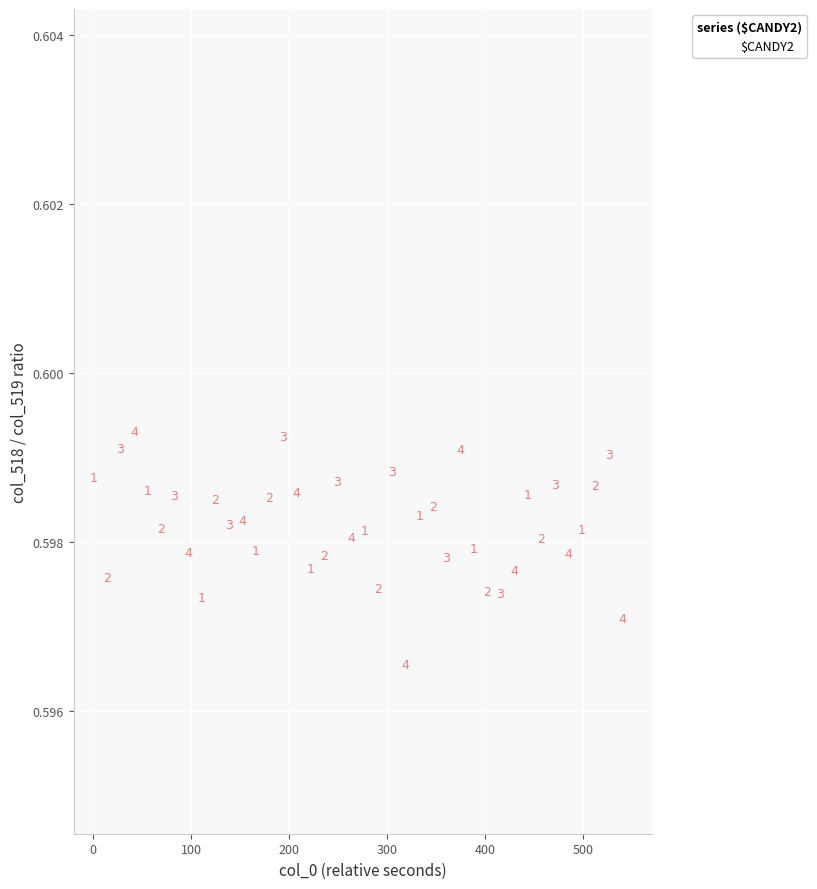

What is the range of X values (max minus min)?

540.6